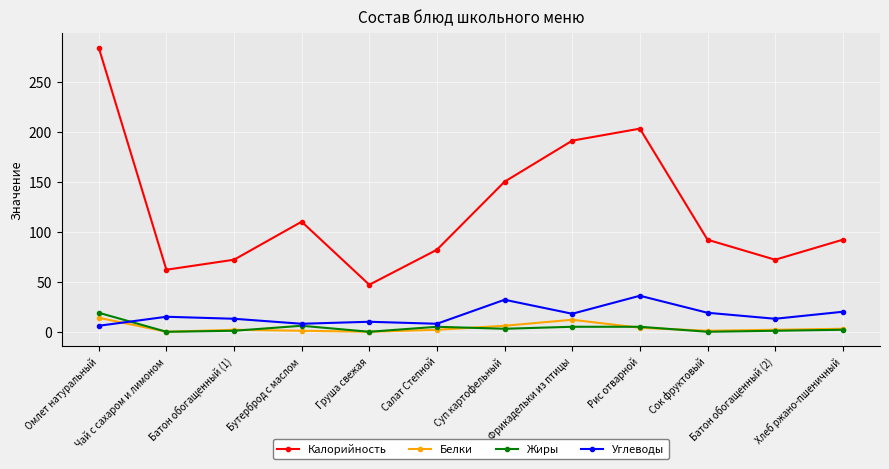

Count the number of categories in the chart.

12